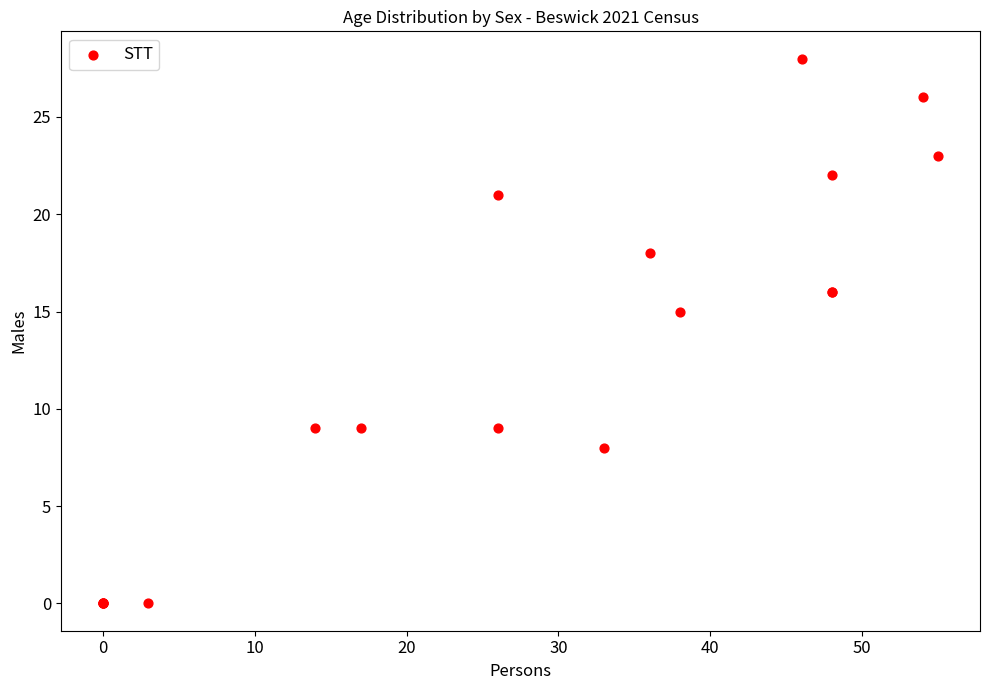

What Y value in the scatter plot is closest to 14?

15